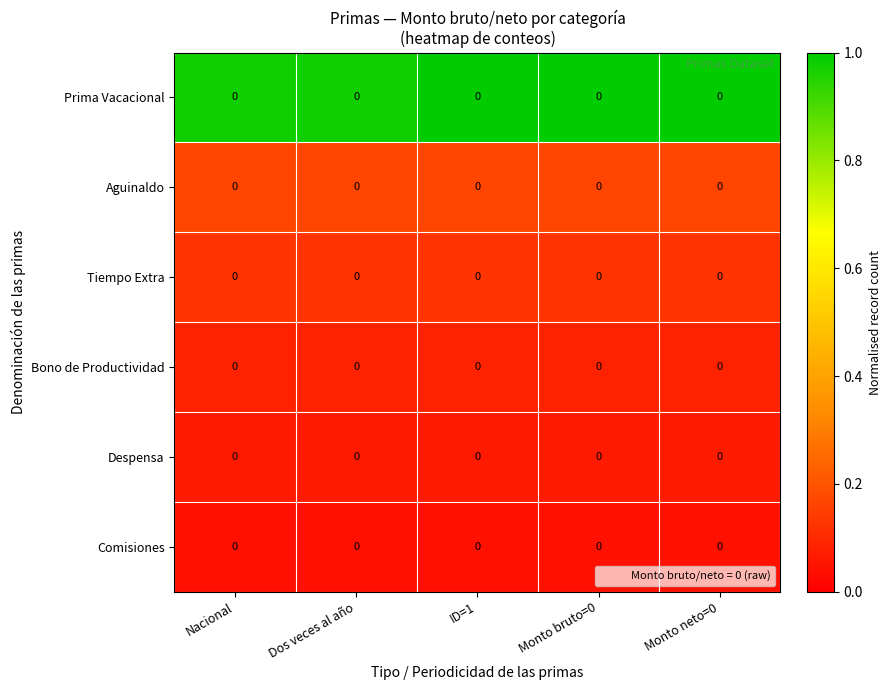

What is the sum of all Aguinaldo values?

0.8